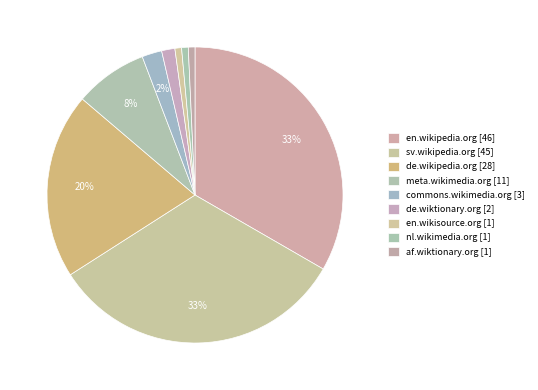

How many slices are in this pie chart?

9